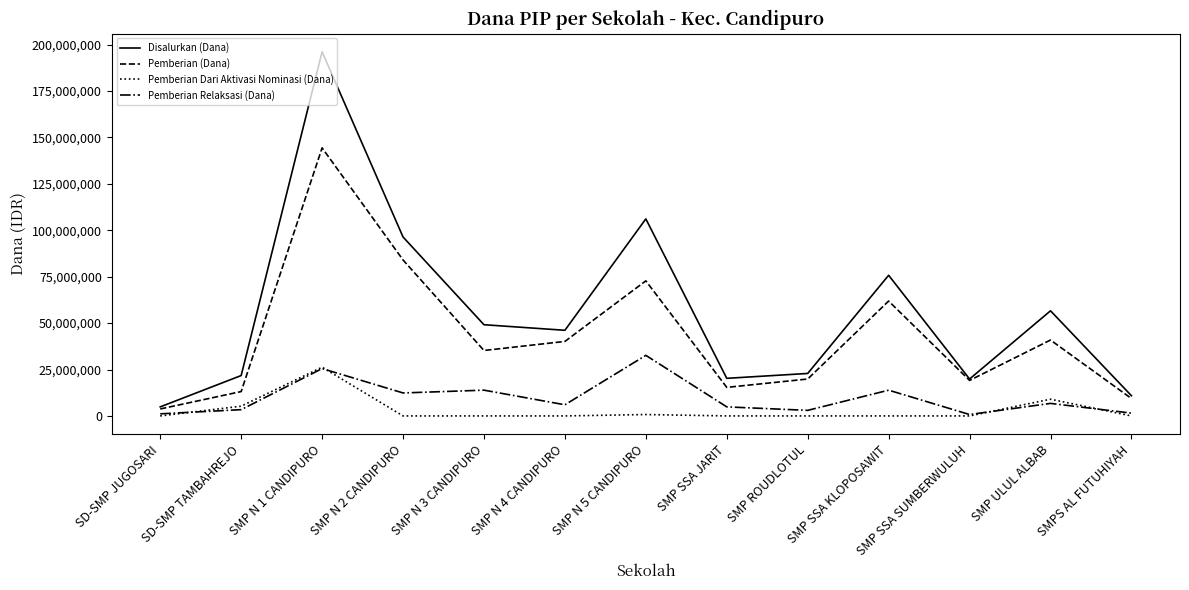

How many distinct data groups are displayed?

4